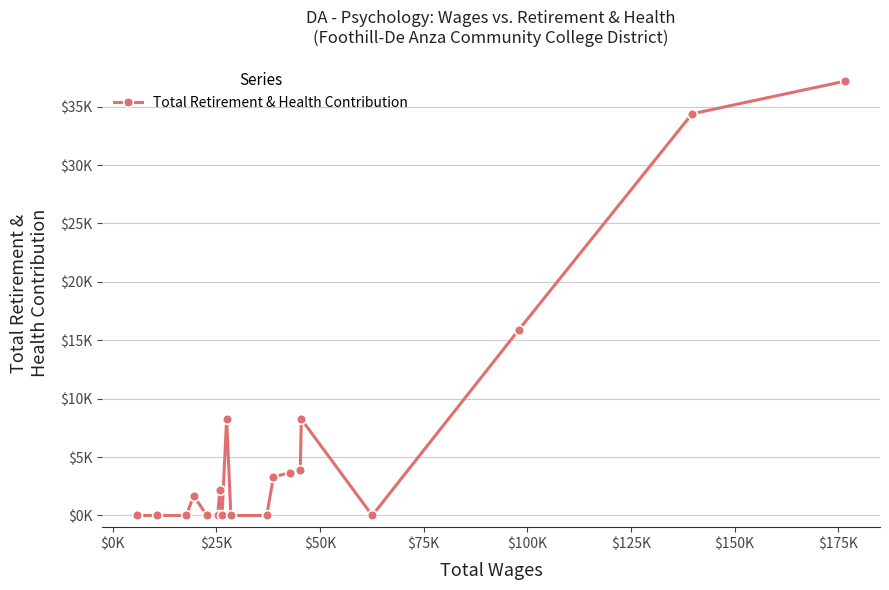

Does the chart display data point markers on the line(s)?

Yes